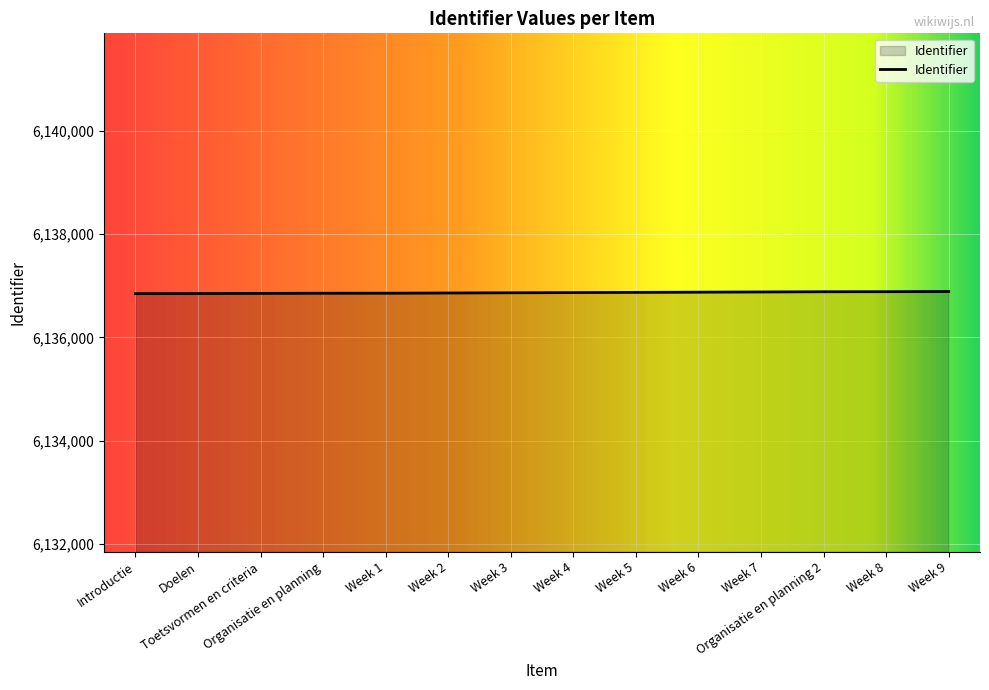

What is the greatest value displayed?

6136890